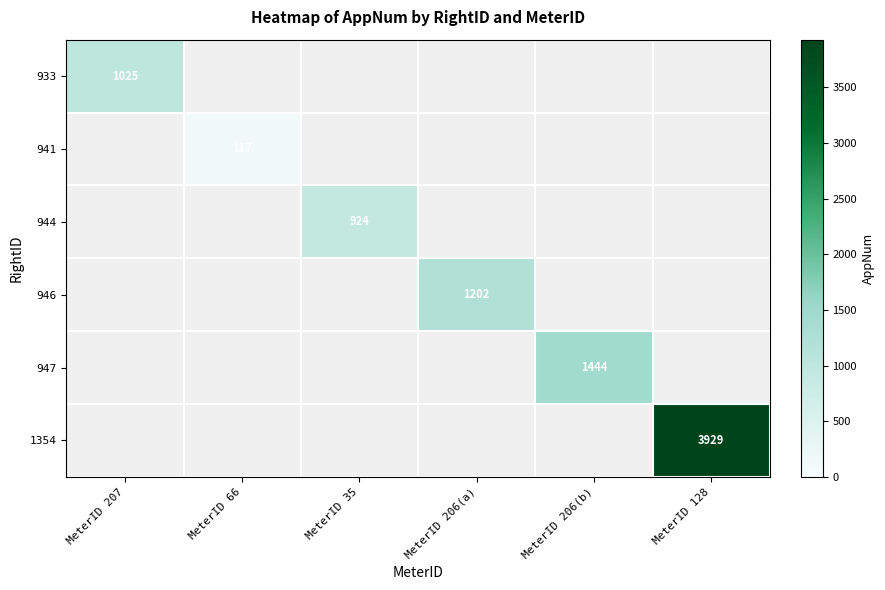

Is it true that 941 equals 160 at MeterID 66?

False